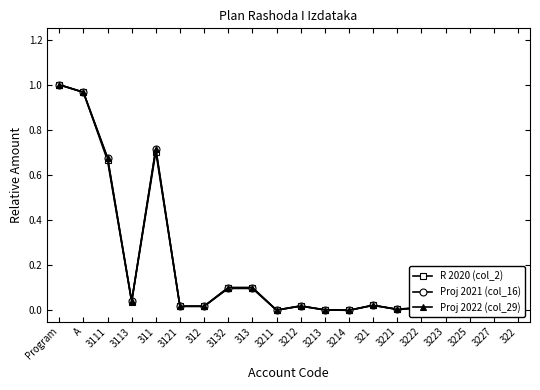

What is the difference between the maximum and minimum values in the Proj 2021 (col_16) series?

1.0